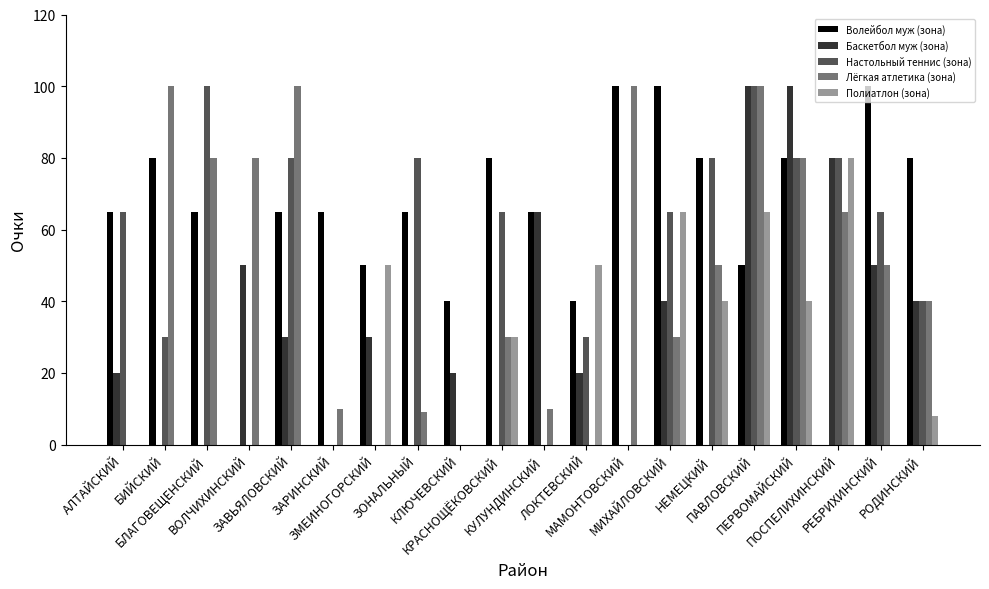

Reading right to left, transcribe all the data shown in this chart.

Волейбол муж (зона): 80	100	0	80	50	80	100	100	40	65	80	40	65	50	65	65	0	65	80	65
Баскетбол муж (зона): 40	50	80	100	100	0	40	0	20	65	0	20	0	30	0	30	50	0	0	20
Настольный теннис (зона): 40	65	80	80	100	80	65	0	30	0	65	0	80	0	0	80	0	100	30	65
Лёгкая атлетика (зона): 40	50	65	80	100	50	30	100	0	10	30	0	9	0	10	100	80	80	100	0
Полиатлон (зона): 8	0	80	40	65	40	65	0	50	0	30	0	0	50	0	0	0	0	0	0